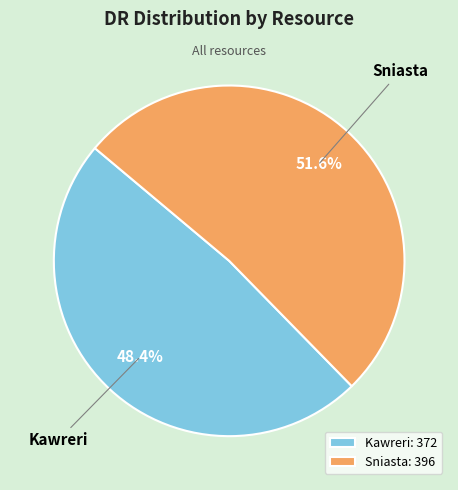

To the nearest percent, what is the average slice percentage?

50%